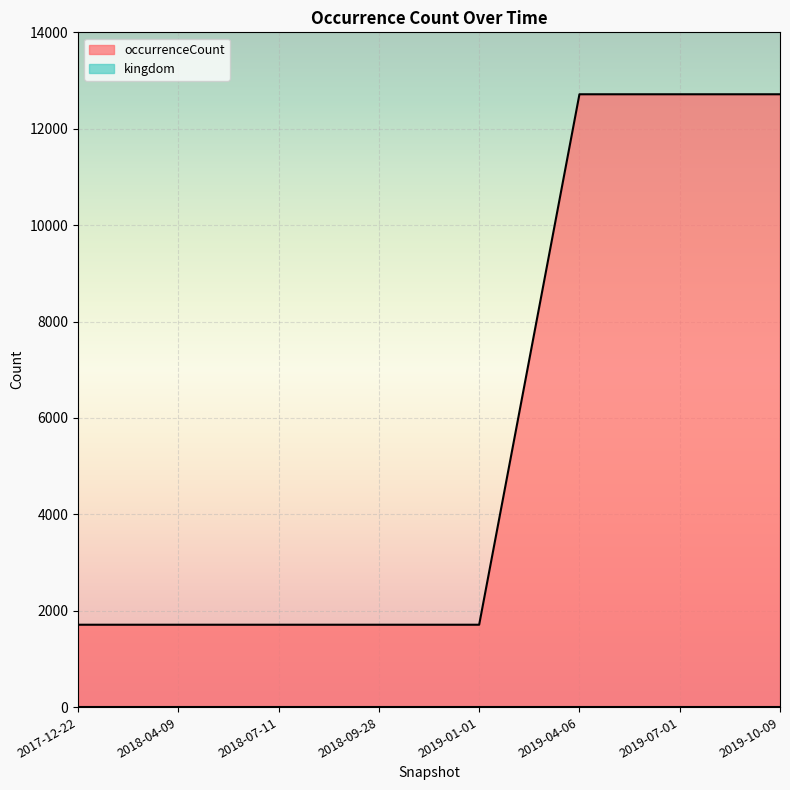

Which series has the largest total across all categories?

occurrenceCount